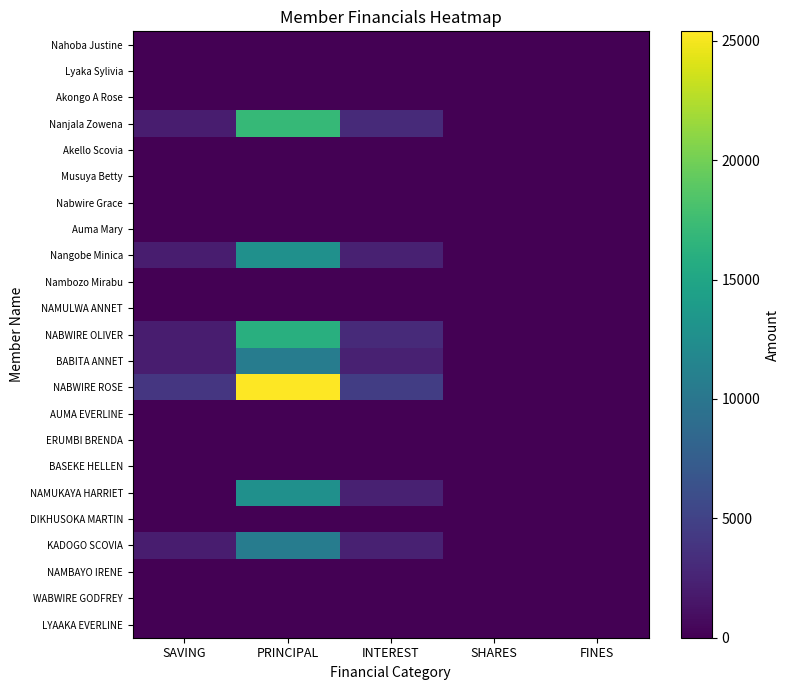

Which series changed the most between SAVING and PRINCIPAL?

NABWIRE ROSE